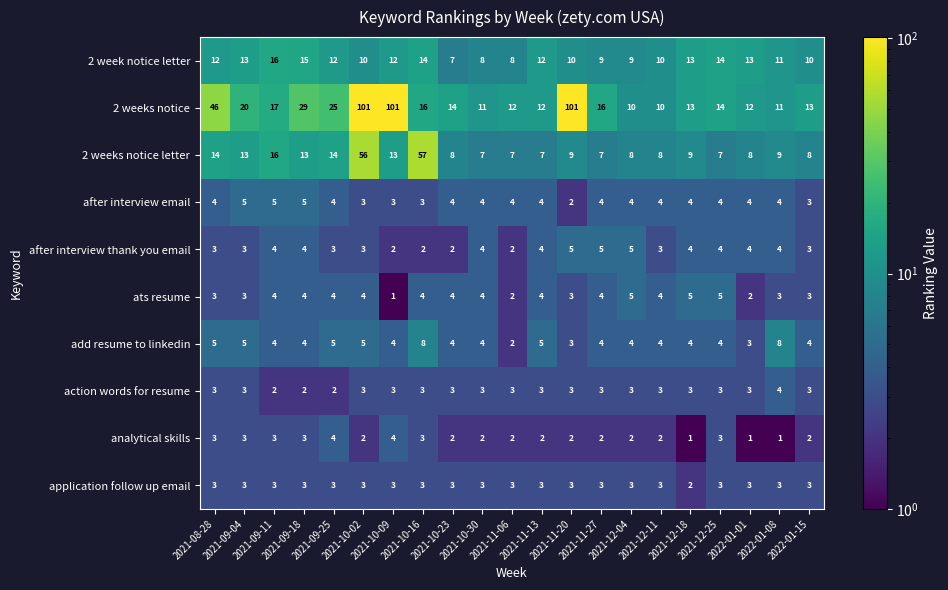

Count the application follow up email values in the range 3 to 4.

20